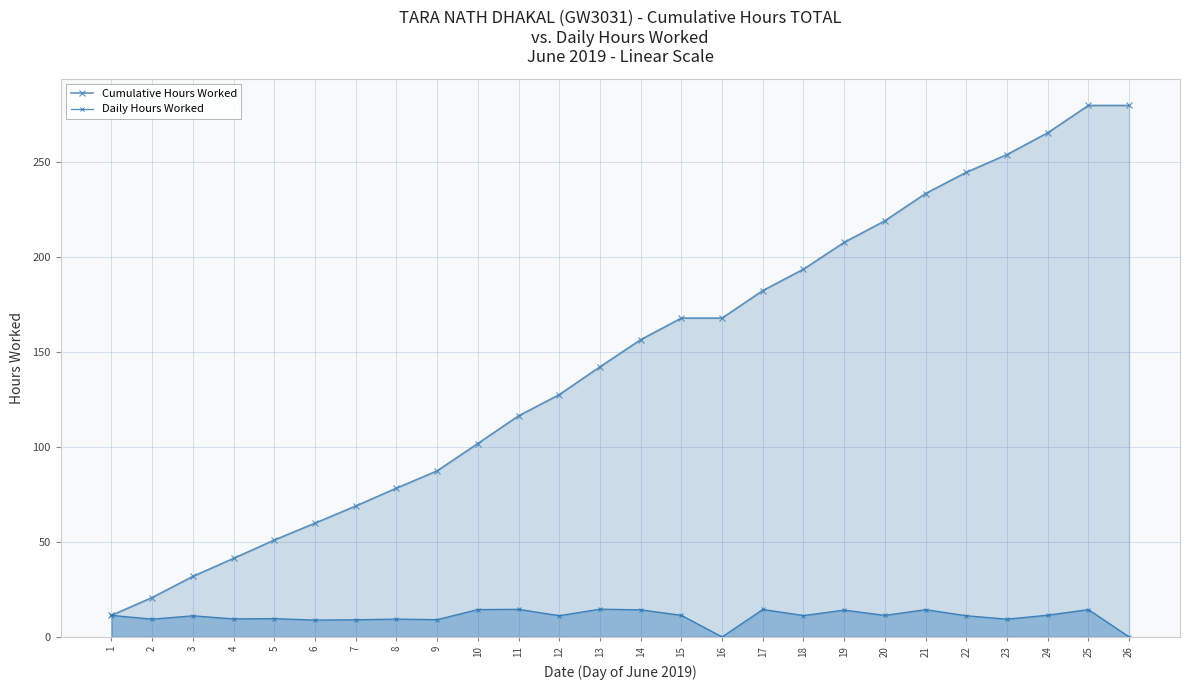

Which series has the largest total across all categories?

Cumulative Hours Worked